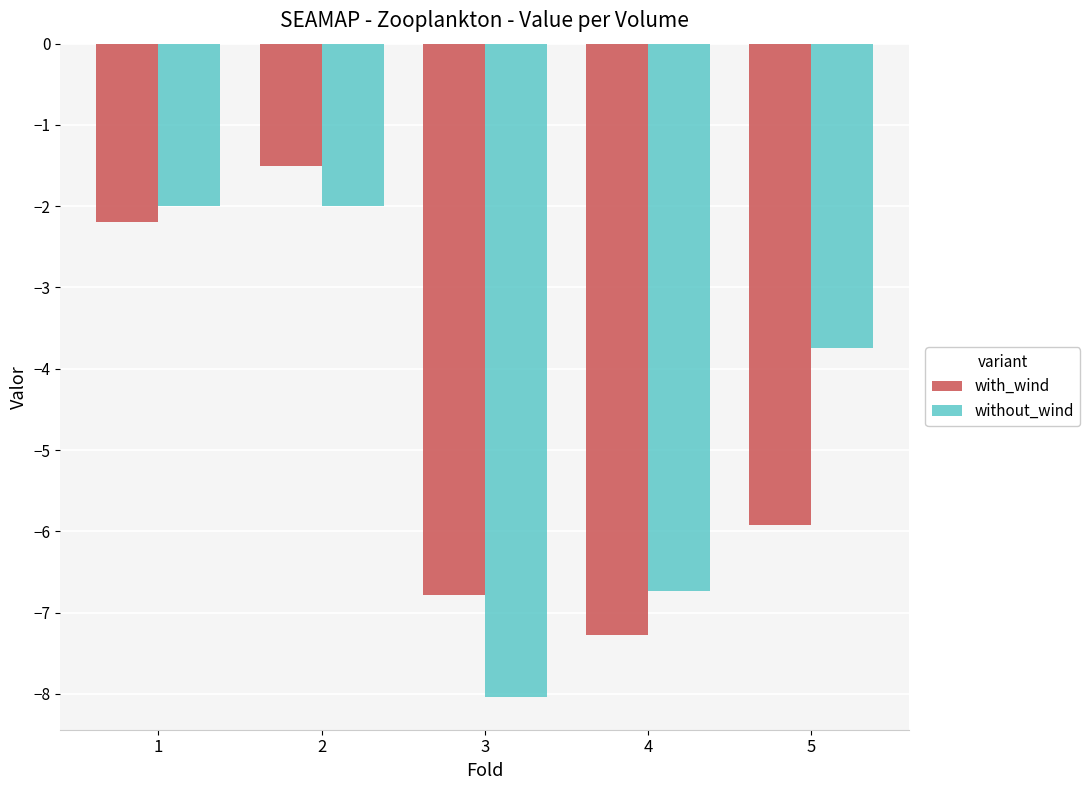

What are all the series names shown in the legend?

with_wind, without_wind